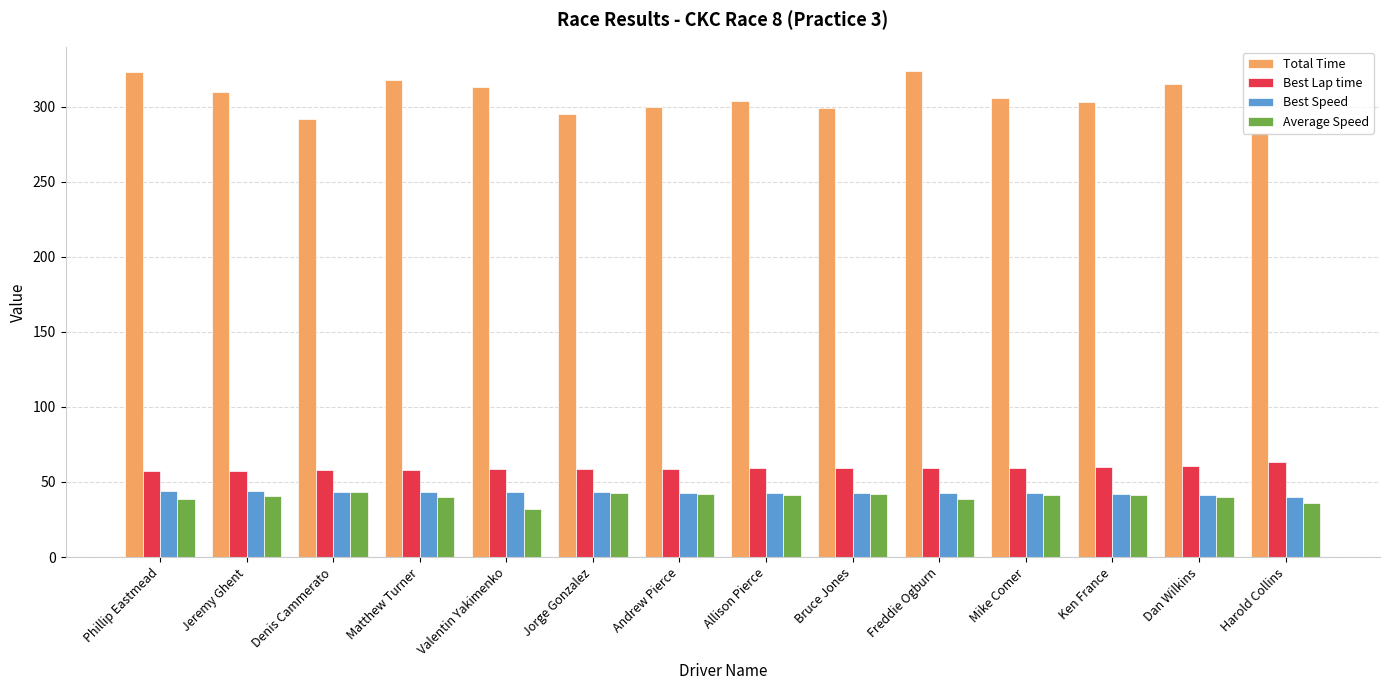

What is the sum of all Best Lap time values?

827.0